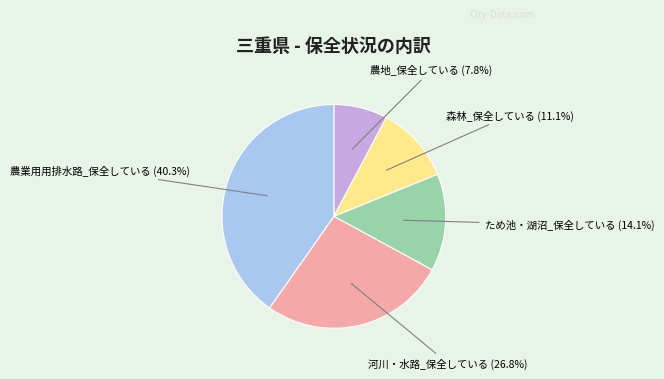

Count the number of slices in the pie.

5